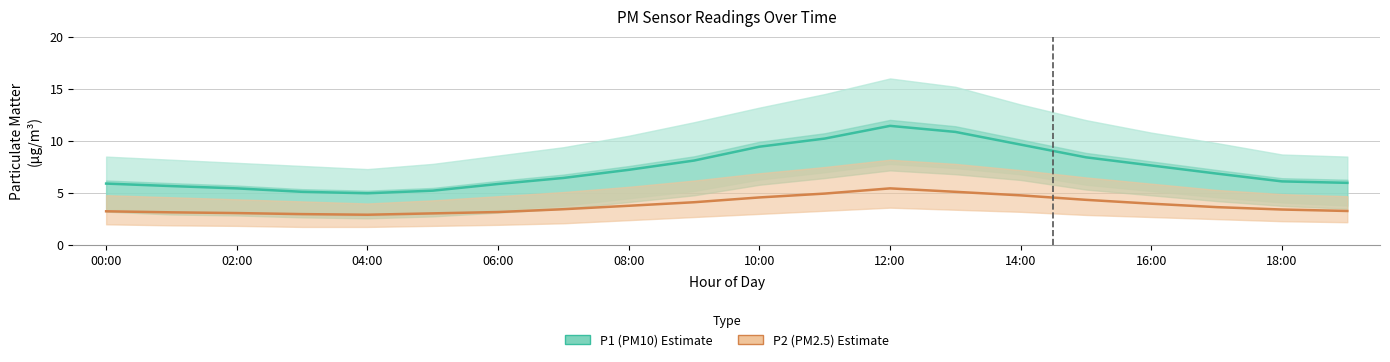

The P1 (PM10) series shows 17.6 at 11. True or false?

False